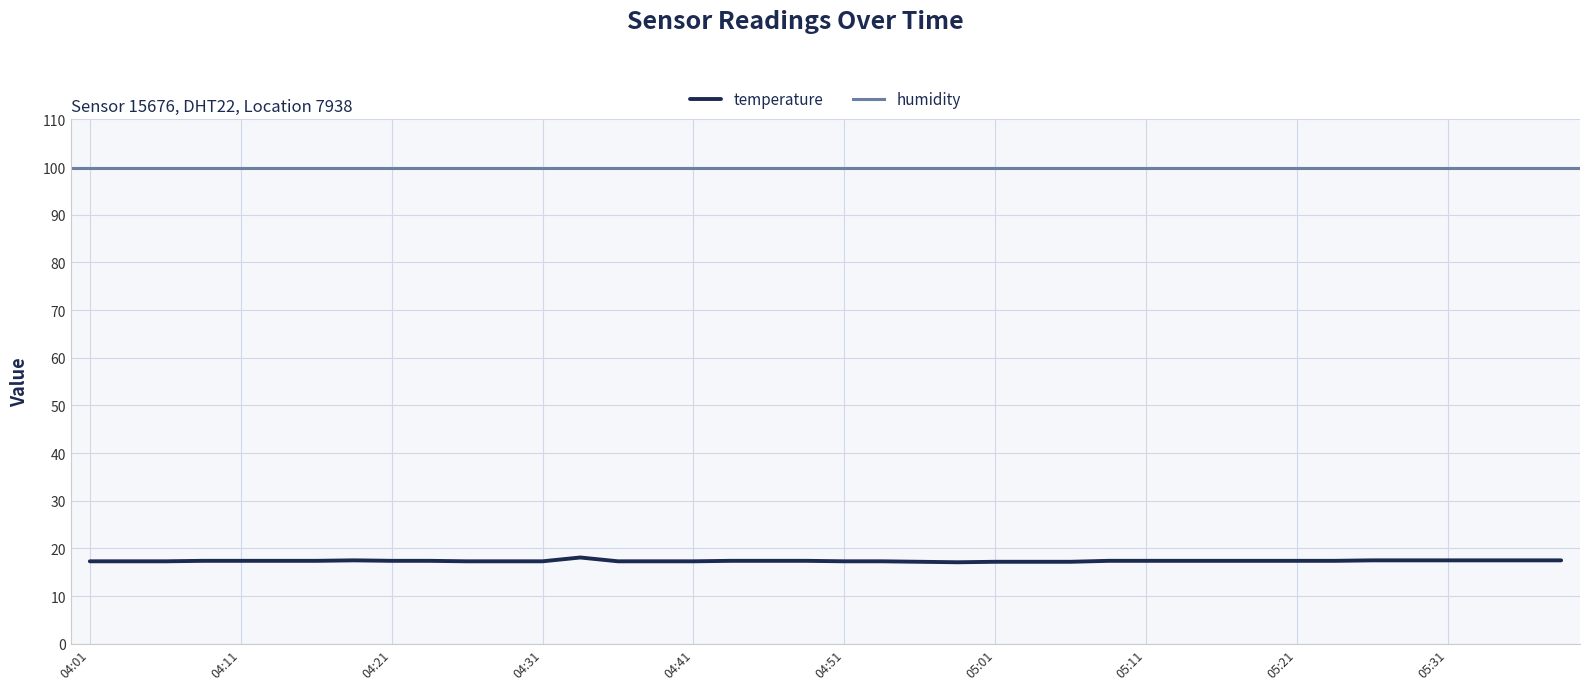

Is it true that the value at 05:34 is 27.1?

False